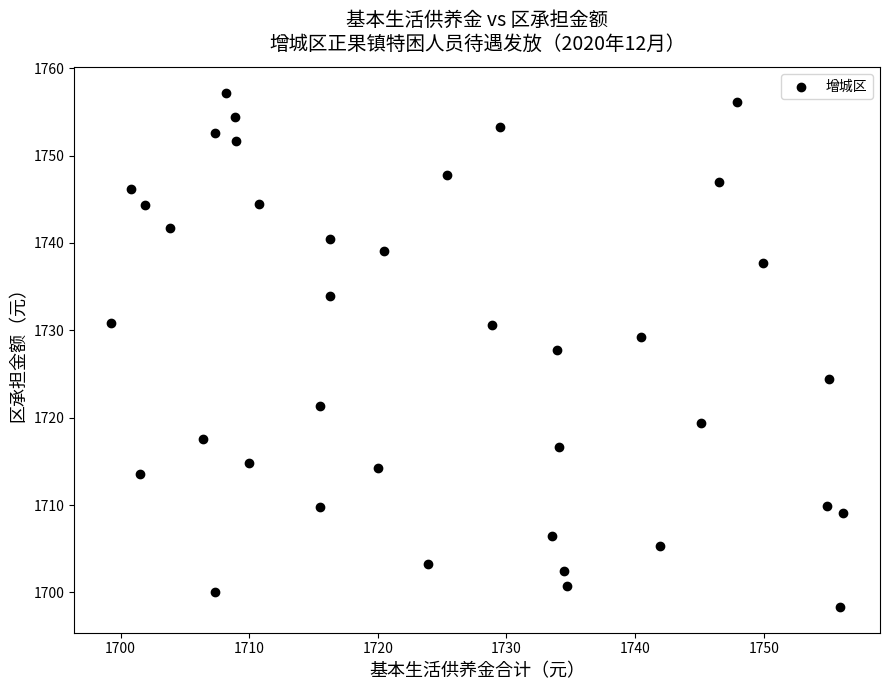

What is the range of X values (max minus min)?

57.0